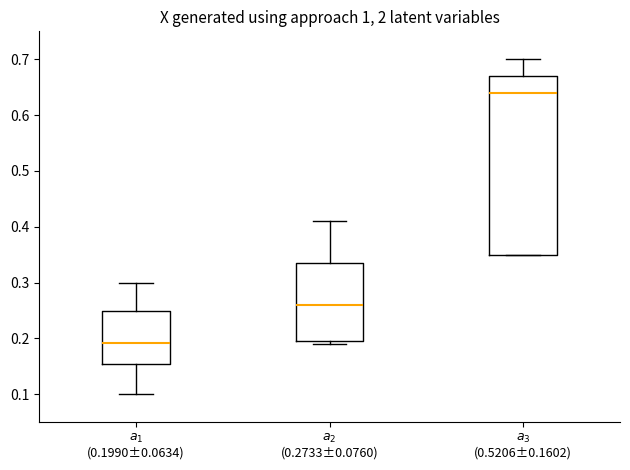

Reading left to right, read every box against the y-axis: the position of its median line, the range the box covers, and the ends of its whiskers. The values are not printed on the chart, so give them approximately, as read against the axis.

$a_1$ (0.1990±0.0634): median 0.19, box 0.16 to 0.25, whiskers 0.10 to 0.30
$a_2$ (0.2733±0.0760): median 0.26, box 0.19 to 0.34, whiskers 0.19 (just below the box's lower edge) to 0.41
$a_3$ (0.5206±0.1602): median 0.64, box 0.35 to 0.67, whiskers 0.35 to 0.70